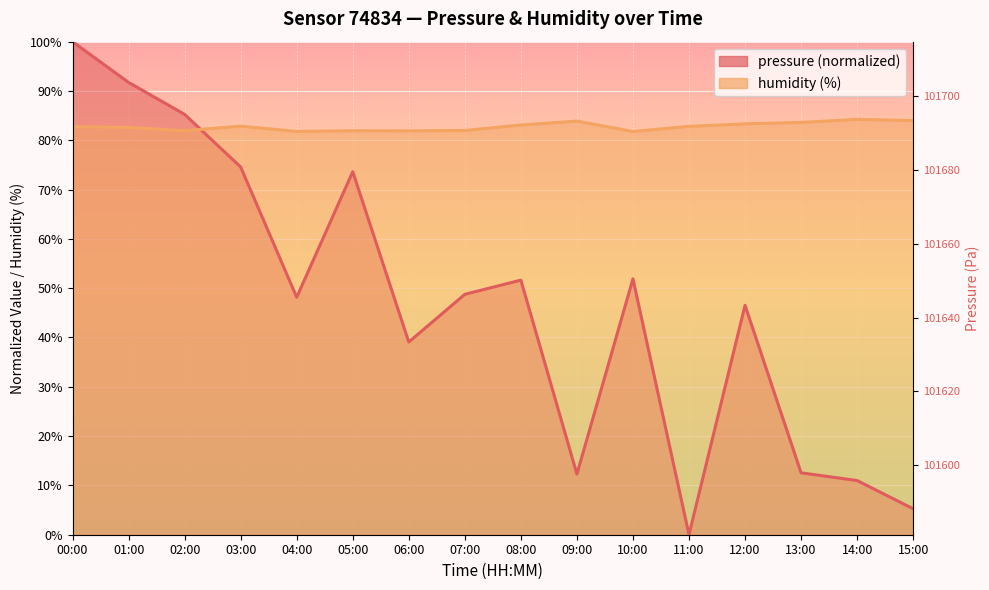

Is it true that pressure equals 5.3 at 13:00?

False